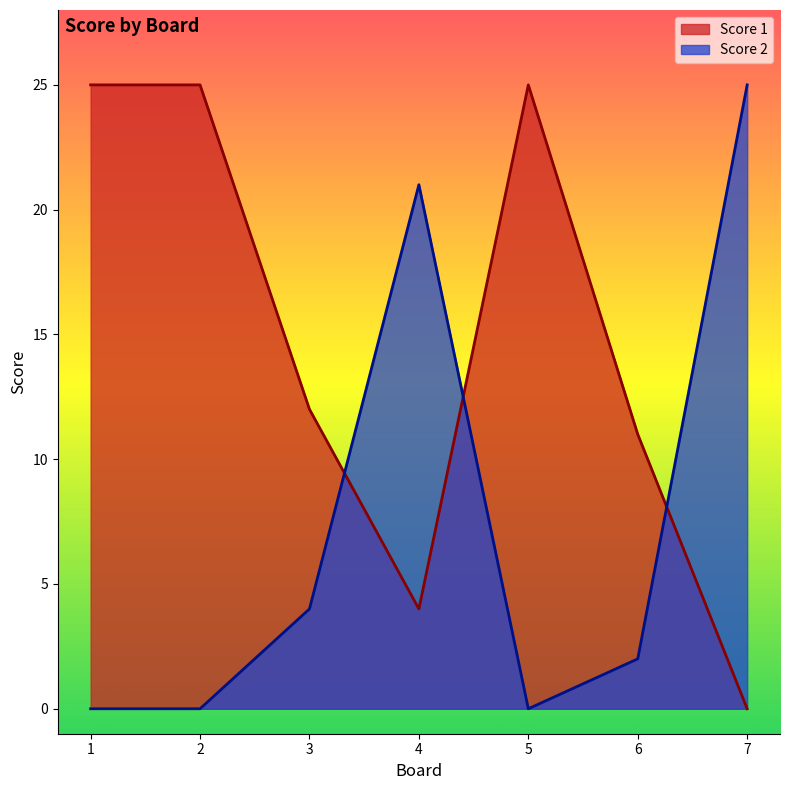

After their last crossing, which series has the higher values: Score 1 or Score 2?

Score 2